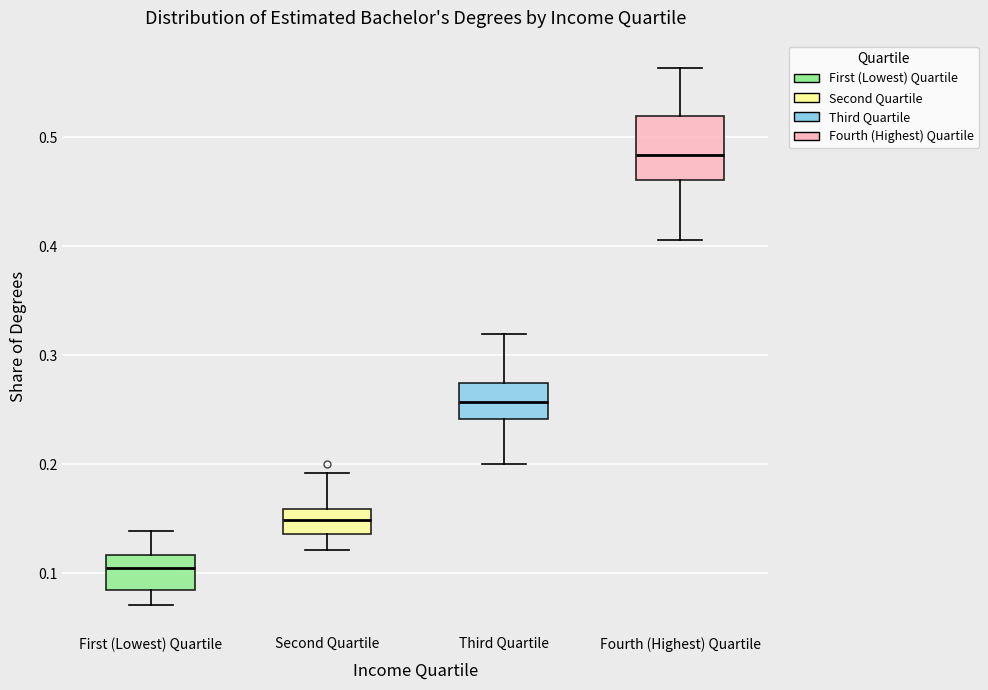

Where does the median line of the box for Third Quartile sit on the y-axis? The values are not printed on the chart, so give them approximately, as read against the axis.

0.26